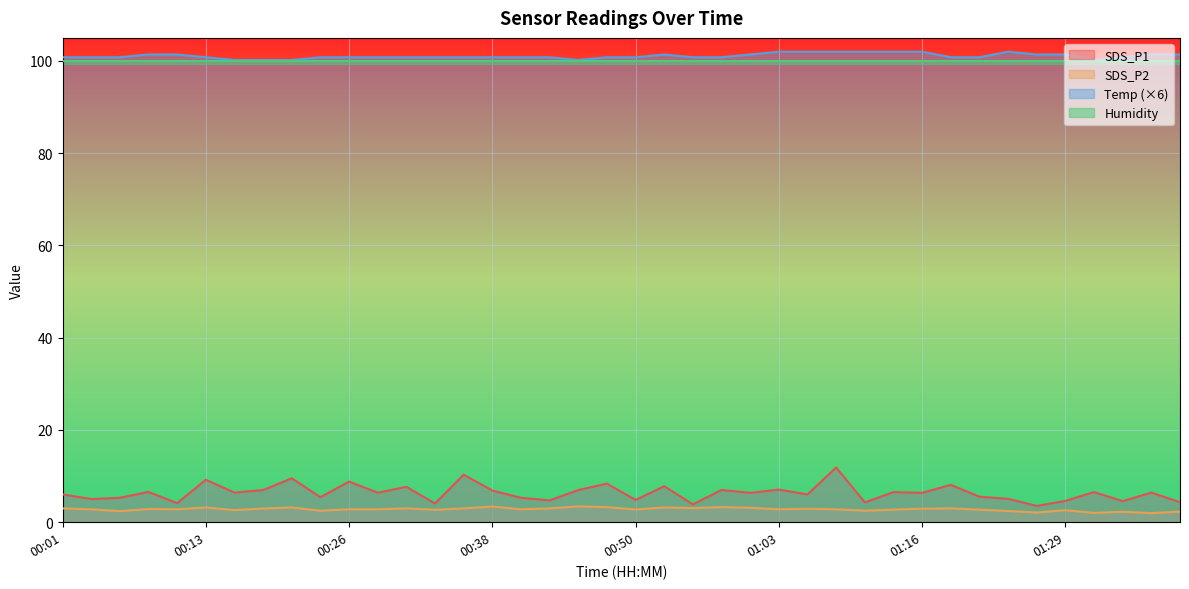

The value of SDS_P1 at 01:08 is 20.5. True or false?

False